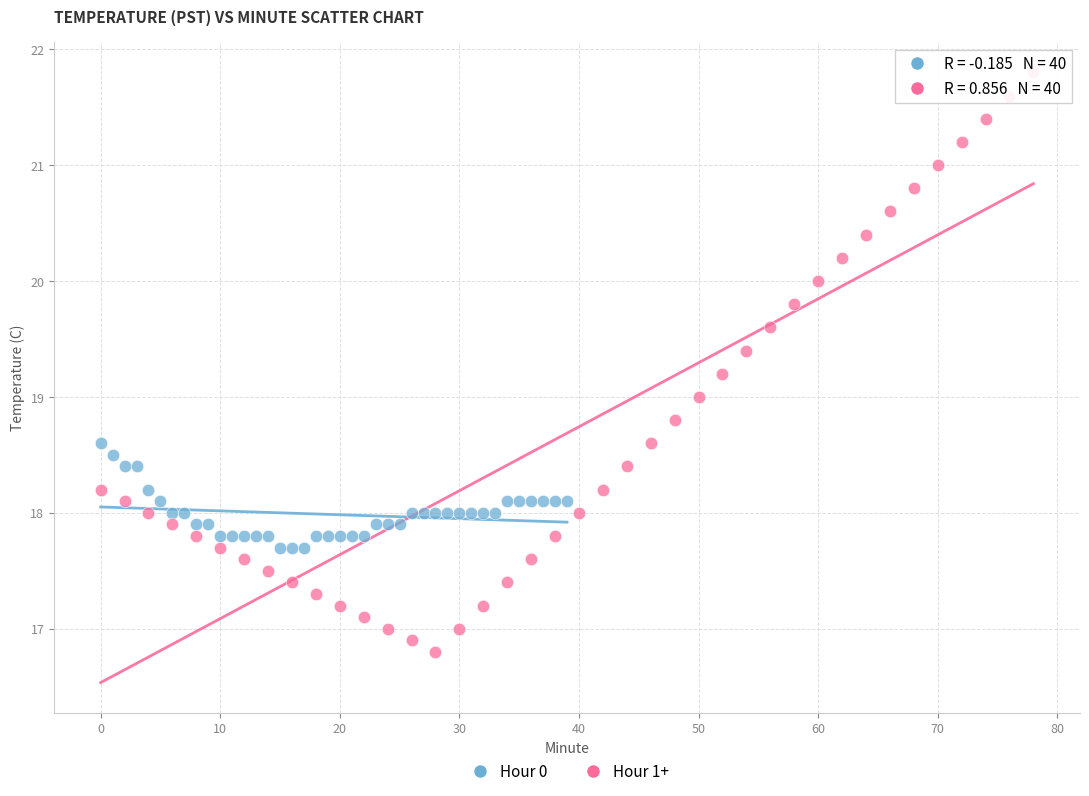

Which series has the largest Y range (max minus min)?

Hour 1+